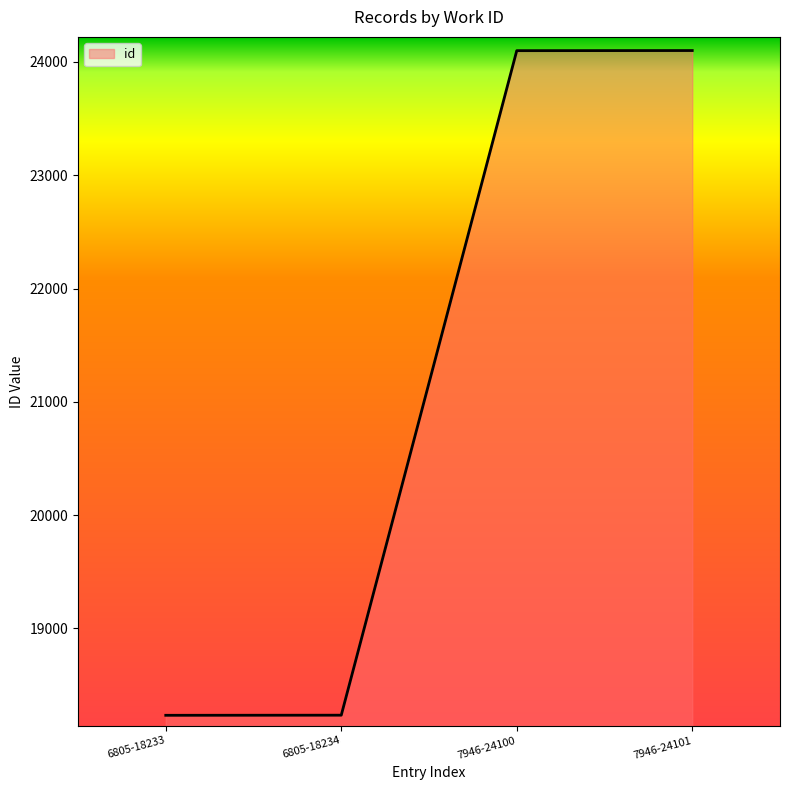

What is the difference between the values at 7946-24101 and 6805-18234?

5867